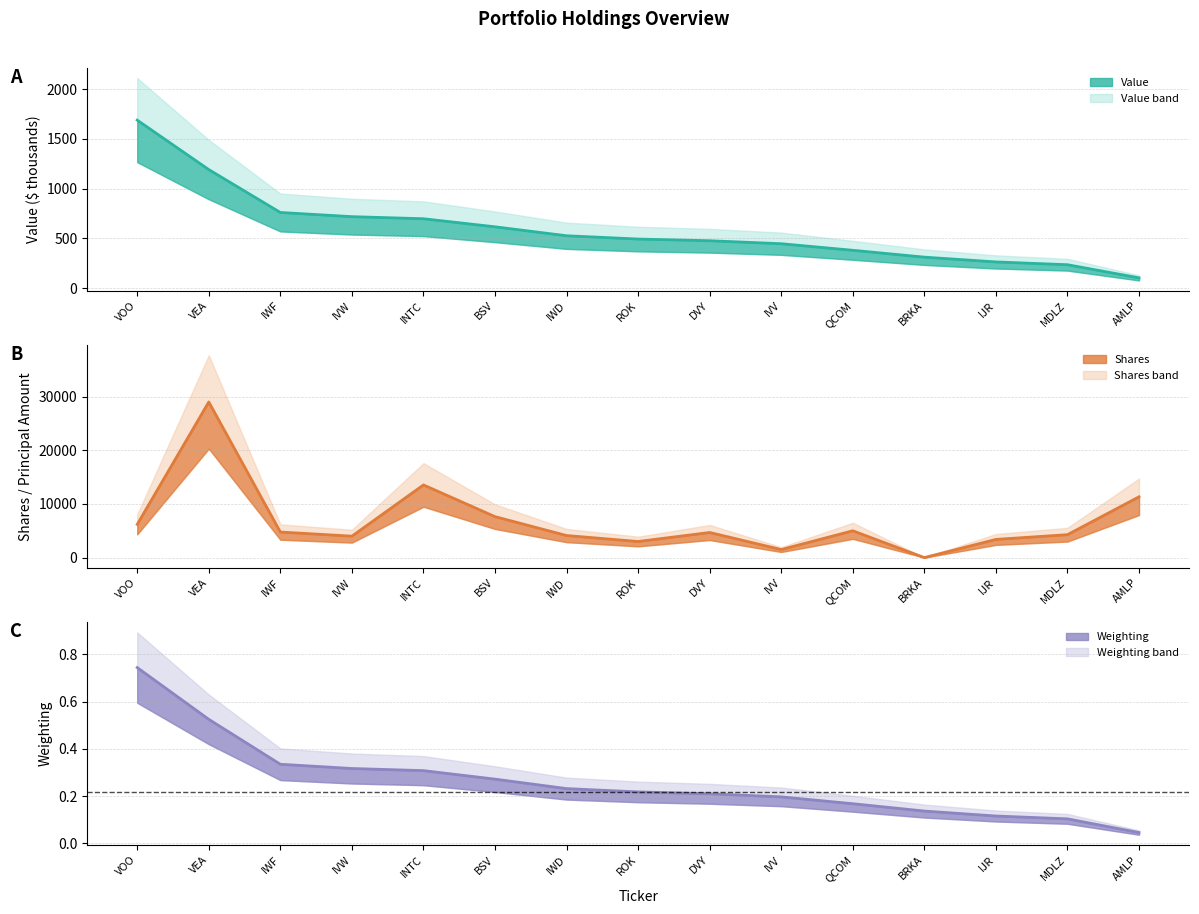

Reading left to right, list all the values displayed in this chart.

Value (line): VOO=1689.0	VEA=1192.0	IWF=761.0	IVW=719.0	INTC=698.0	BSV=617.0	IWD=527.0	ROK=494.0	DVY=477.0	IVV=447.0	QCOM=381.0	BRKA=312.0	IJR=264.0	MDLZ=236.0	AMLP=104.0
Shares (line): VOO=6195.0	VEA=29023.0	IWF=4765.0	IVW=3995.0	INTC=13547.0	BSV=7637.0	IWD=4112.0	ROK=3000.0	DVY=4680.0	IVV=1498.0	QCOM=4998.0	BRKA=1.0	IJR=3389.0	MDLZ=4272.0	AMLP=11336.0
Weighting (line): VOO=0.7	VEA=0.5	IWF=0.3	IVW=0.3	INTC=0.3	BSV=0.3	IWD=0.2	ROK=0.2	DVY=0.2	IVV=0.2	QCOM=0.2	BRKA=0.1	IJR=0.1	MDLZ=0.1	AMLP=0.0